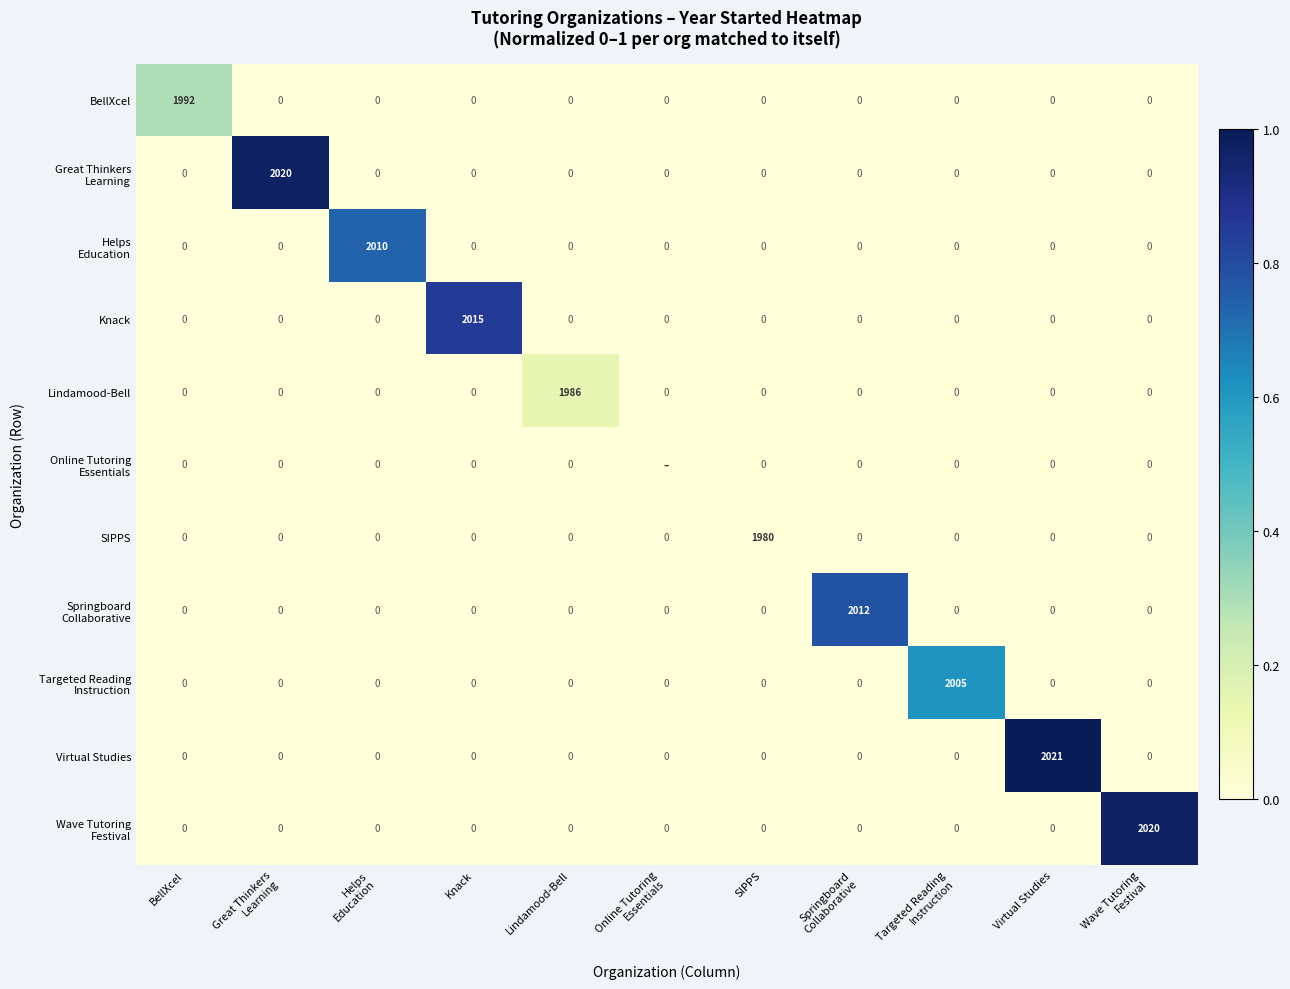

Is it true that Virtual Studies equals -689 at Lindamood-Bell?

False